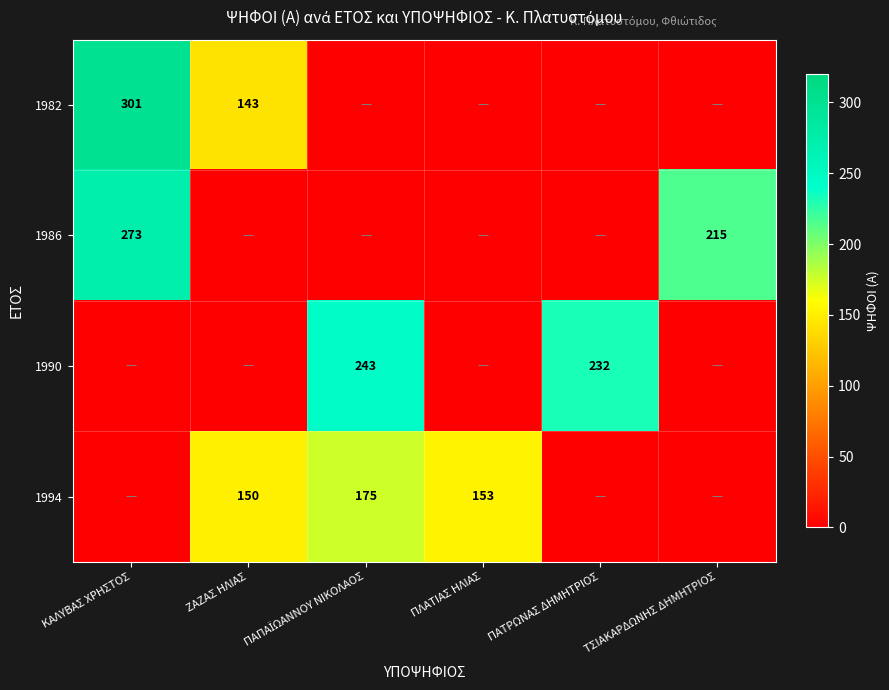

True or false: 1990 has a value of 98 at ΠΑΤΡΩΝΑΣ ΔΗΜΗΤΡΙΟΣ.

False